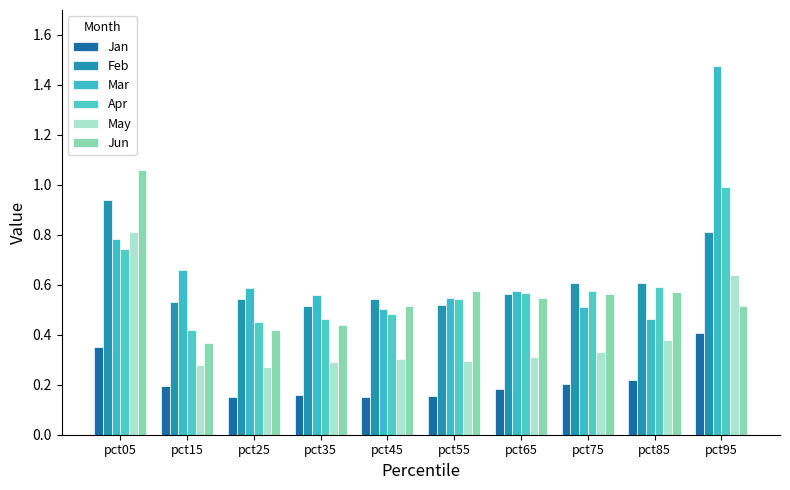

At which category is the sum across all series the highest?

pct95